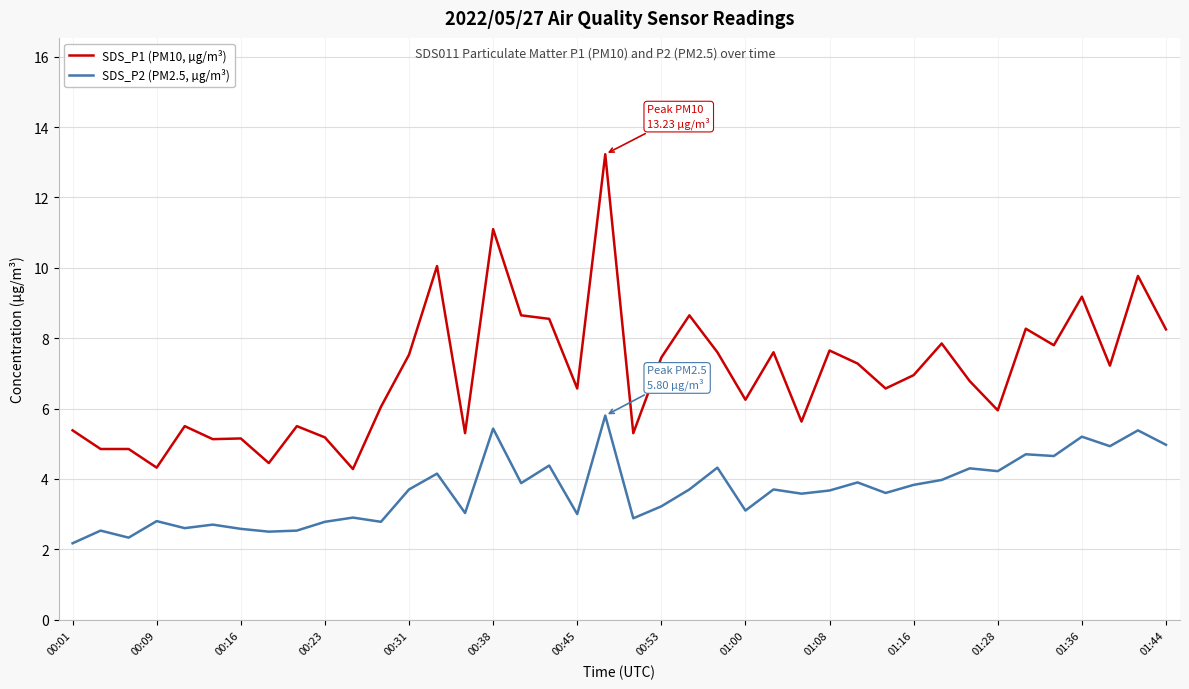

Which series has the largest range (max minus min)?

SDS_P1 (PM10, µg/m³)